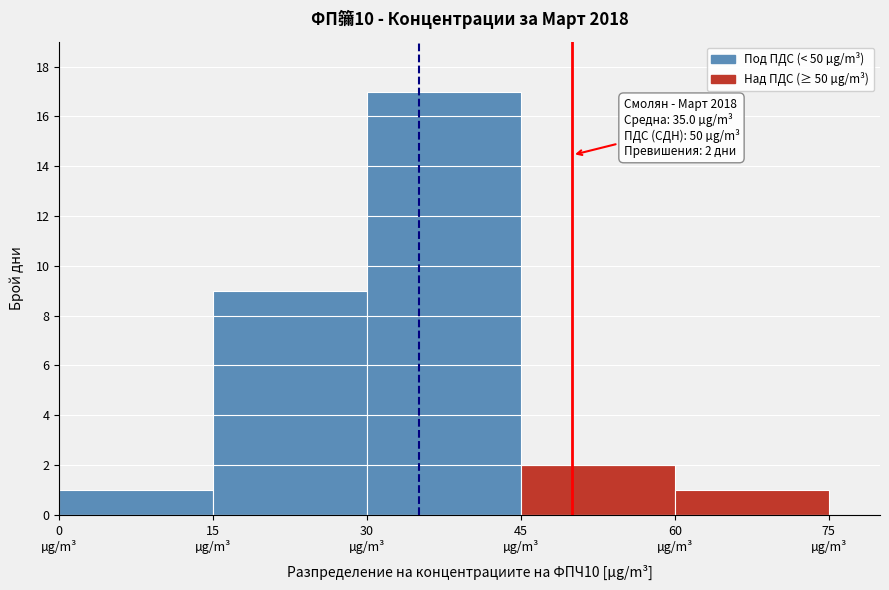

Over which range of the x-axis is the bar tallest?

30 to 45